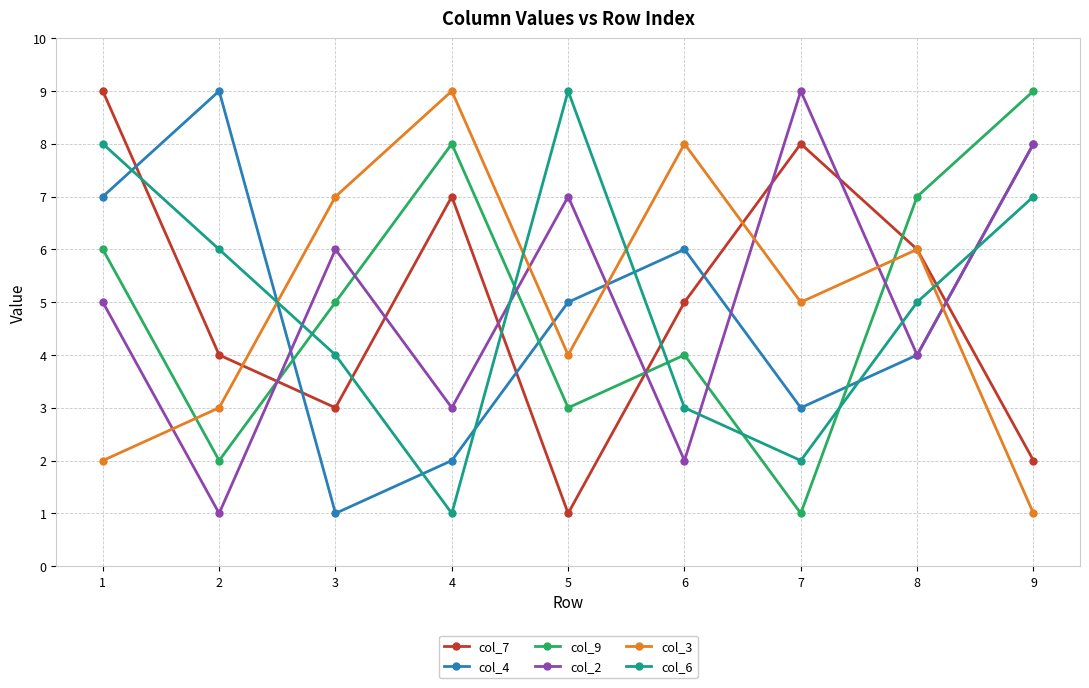

How many series are shown in this chart?

6